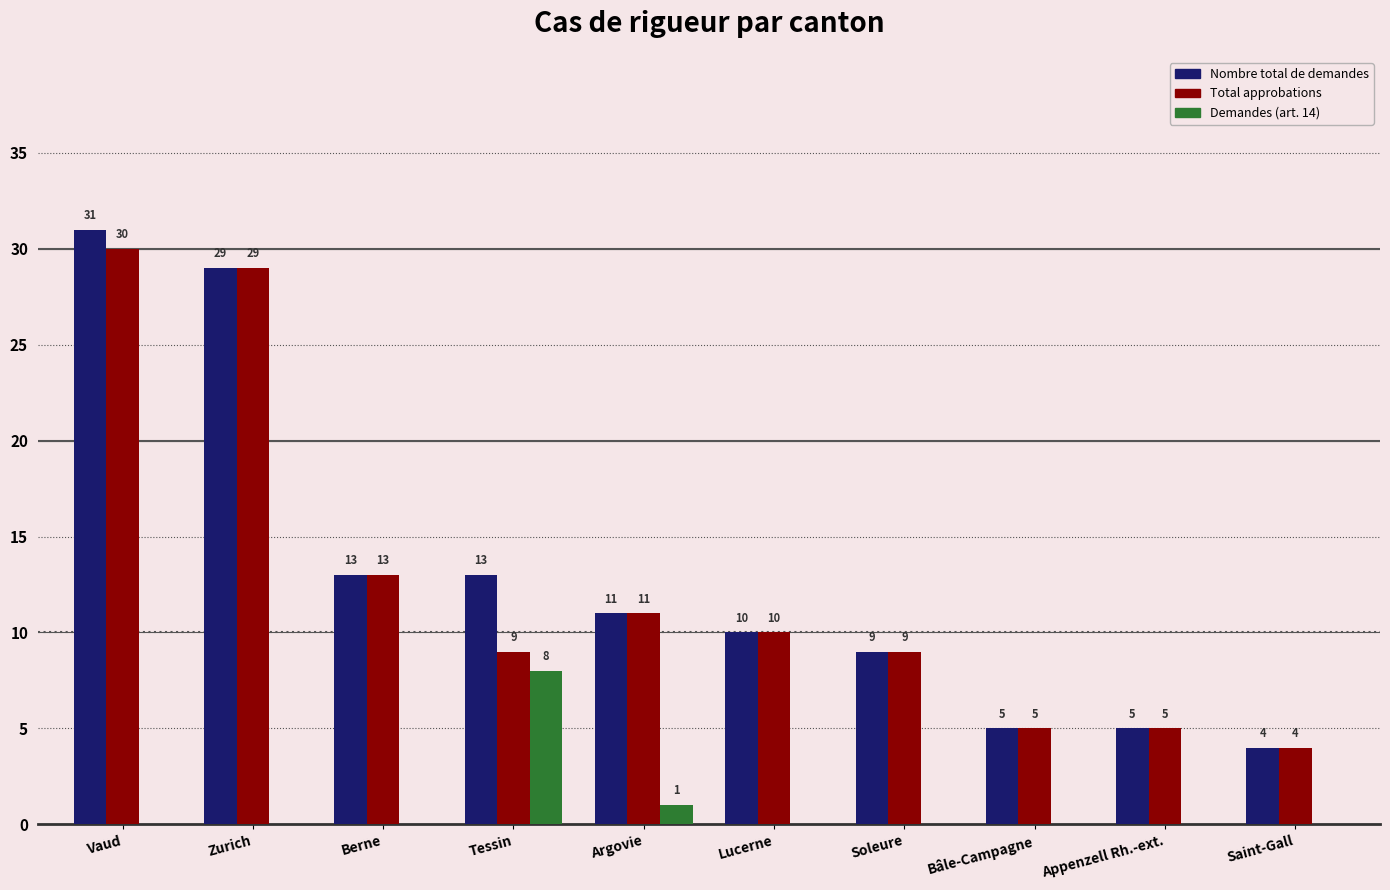

What is the maximum value shown in the chart?

31